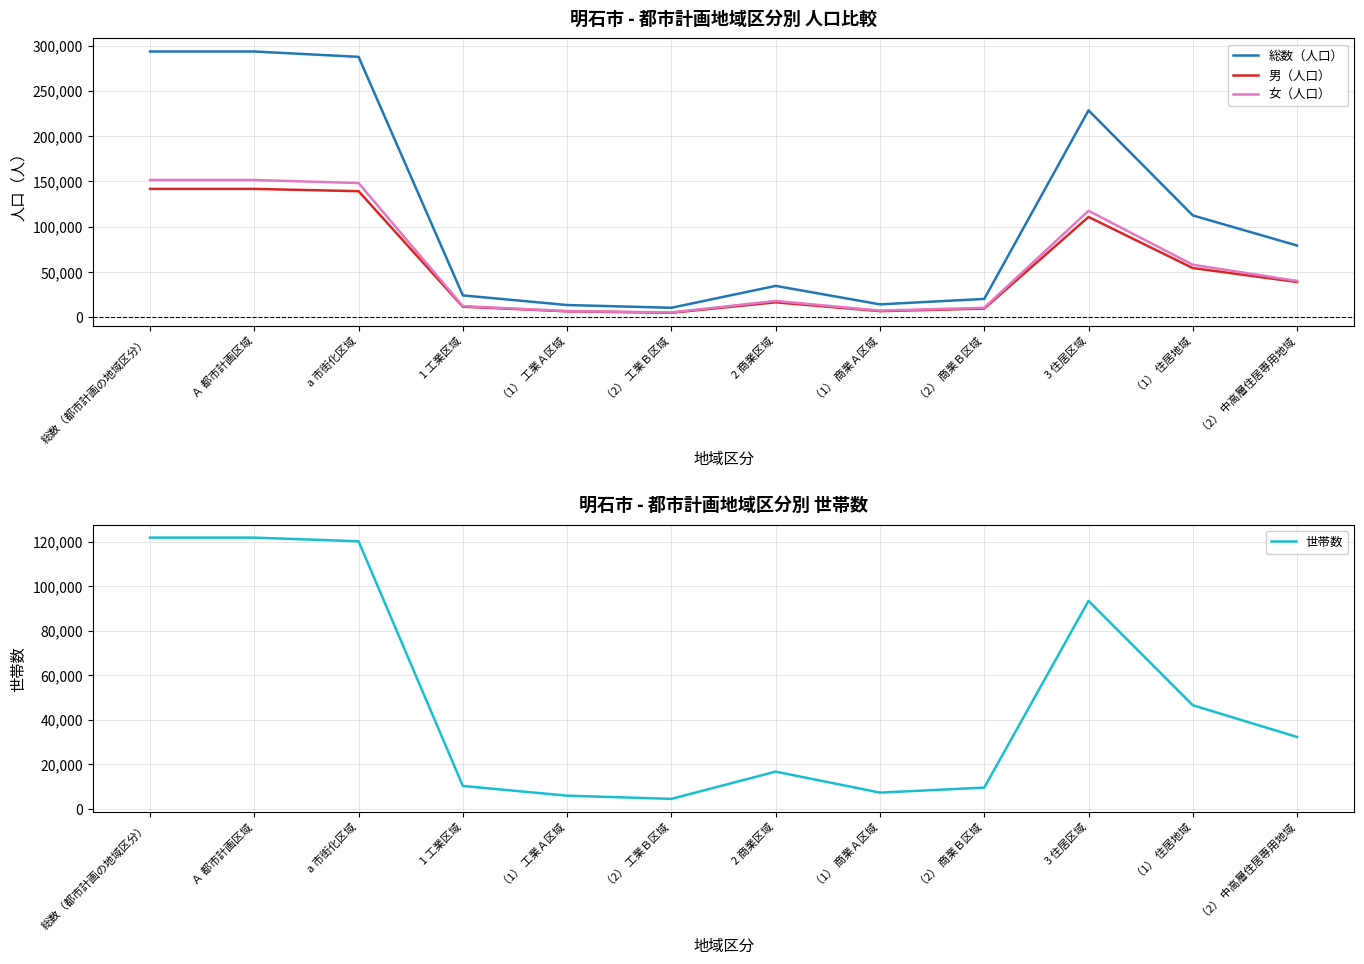

What is the difference between the 総数（人口） values at （1） 住居地域 and （2） 工業Ｂ区域?

101909